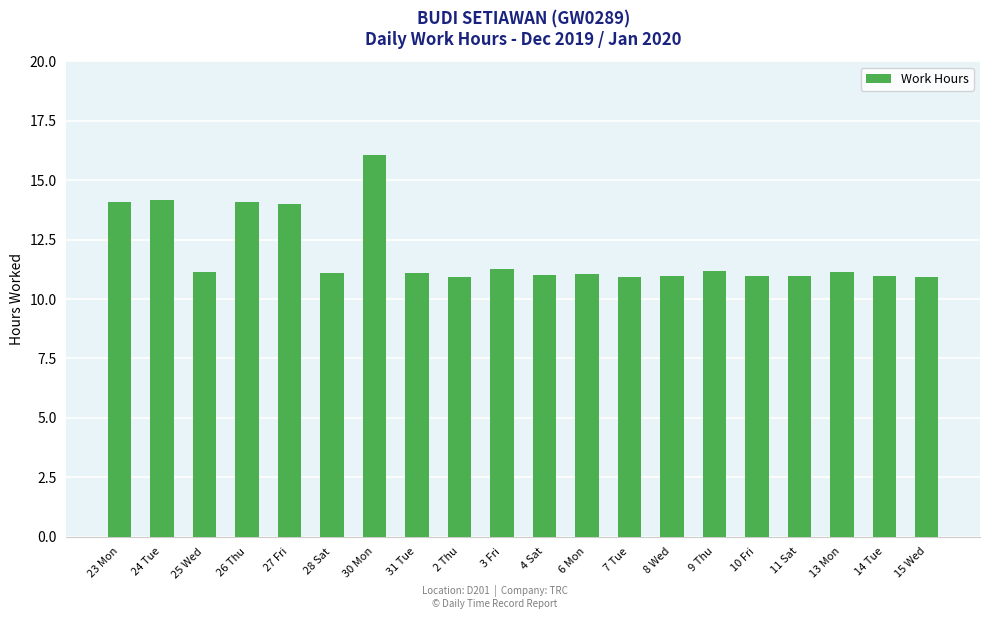

What is the maximum value shown in the chart?

16.1